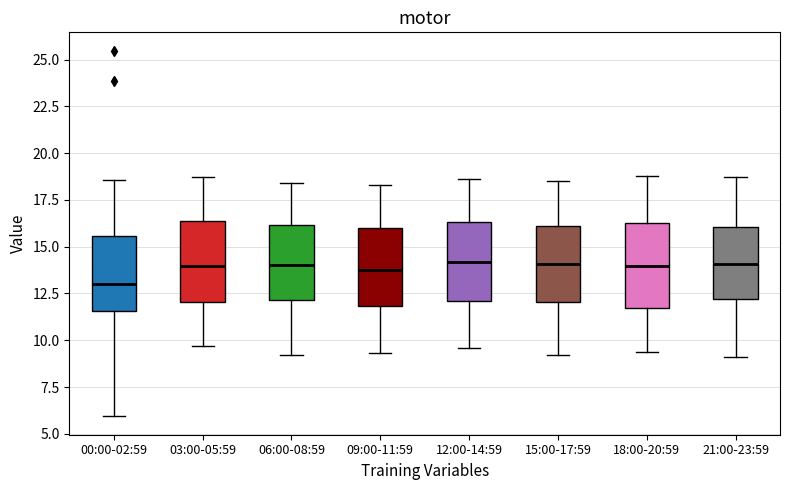

Where does the upper whisker of the box for 09:00-11:59 end on the y-axis? The values are not printed on the chart, so give them approximately, as read against the axis.

18.5